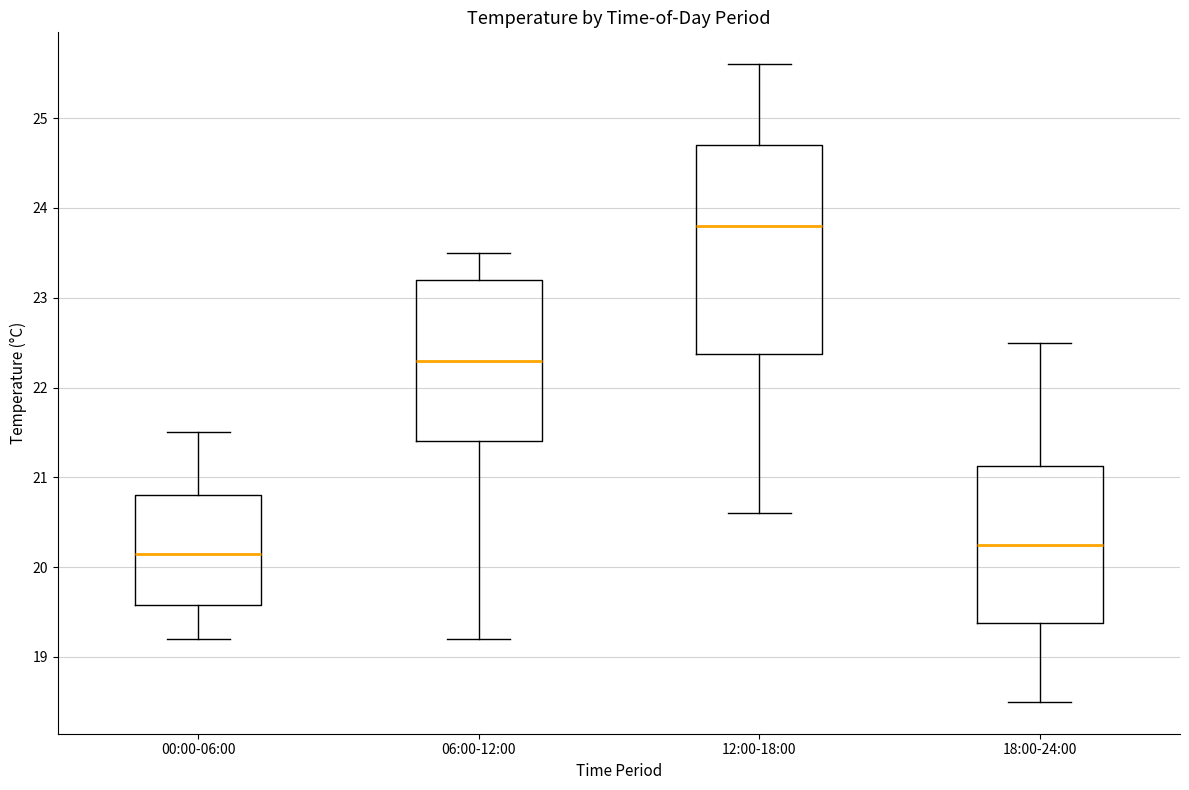

Reading left to right, transcribe this box plot: for each box, give where its median line is, the range the box spans, and where its two whiskers end, as read against the y-axis. The values are not printed on the chart, so give them approximately, as read against the axis.

00:00-06:00: median 20.2, box 19.6 to 20.8, whiskers 19.2 to 21.5
06:00-12:00: median 22.3, box 21.4 to 23.2, whiskers 19.2 to 23.5
12:00-18:00: median 23.8, box 22.4 to 24.7, whiskers 20.6 to 25.6
18:00-24:00: median 20.3, box 19.4 to 21.1, whiskers 18.5 to 22.5